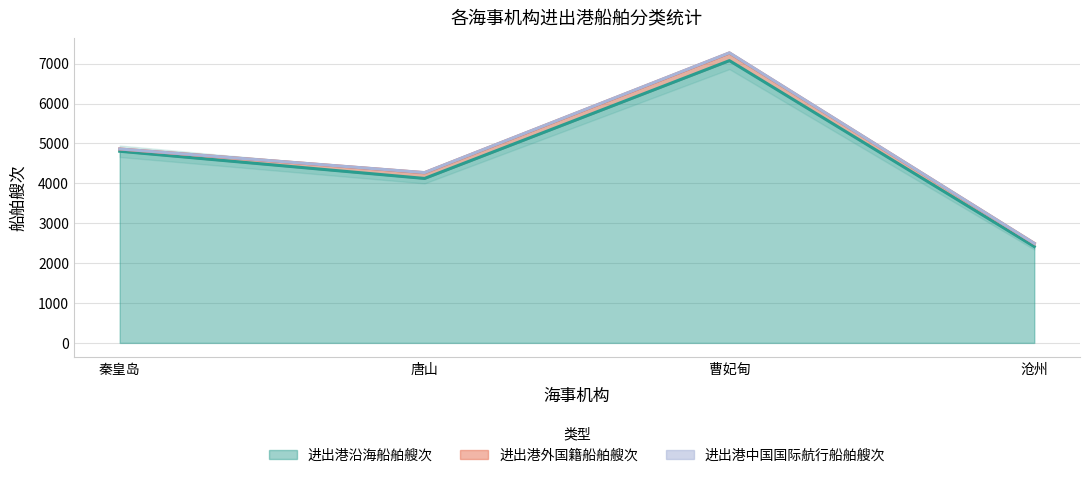

The 进出港中国国际航行船舶艘次 series shows 2 at 秦皇岛. True or false?

False